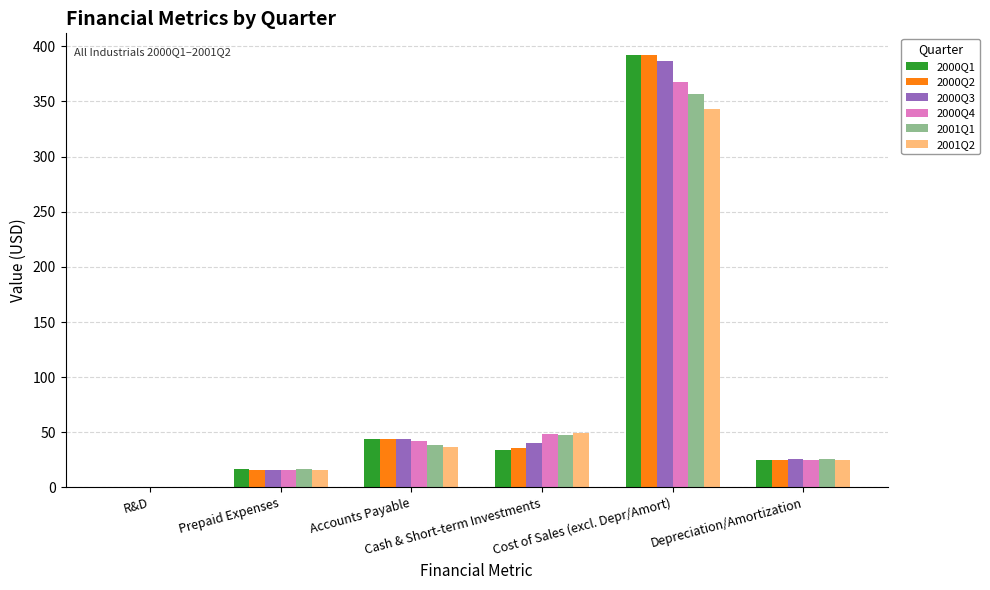

Is the value of 2001Q2 at Cost of Sales (excl. Depr/Amort) greater than the value of 2000Q4 at Depreciation/Amortization?

Yes